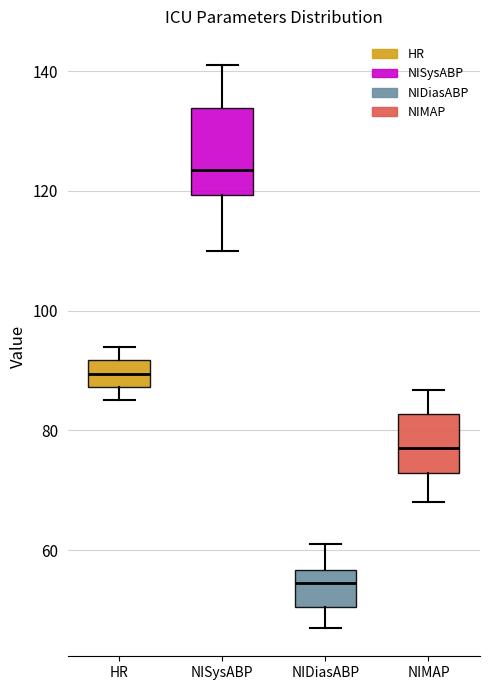

Reading left to right, read every box against the y-axis: the position of its median line, the range the box covers, and the ends of its whiskers. The values are not printed on the chart, so give them approximately, as read against the axis.

HR: median 90, box 88 to 92, whiskers 86 to 94
NISysABP: median 124, box 120 to 134, whiskers 110 to 142
NIDiasABP: median 54, box 50 to 56, whiskers 48 to 62
NIMAP: median 78, box 72 to 82, whiskers 68 to 86